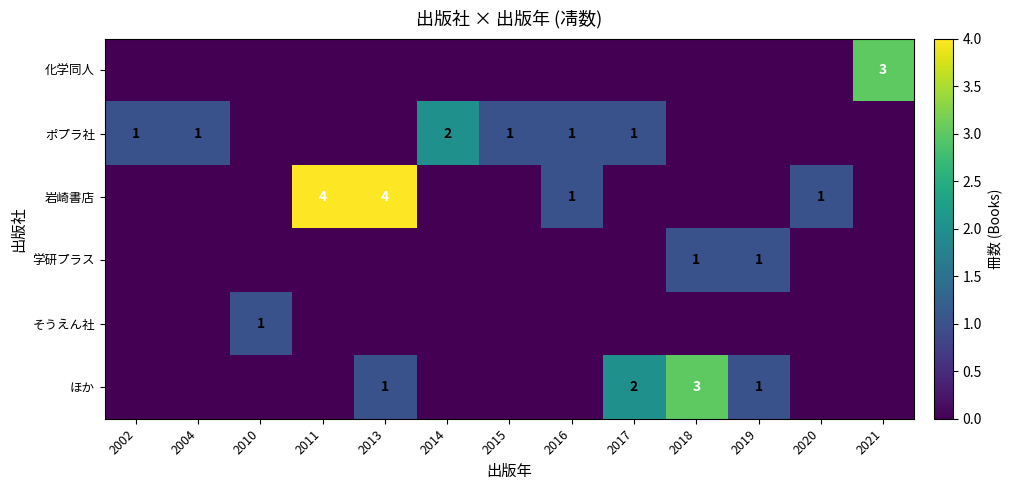

Which has a higher value, 2018 or 2014?

2018